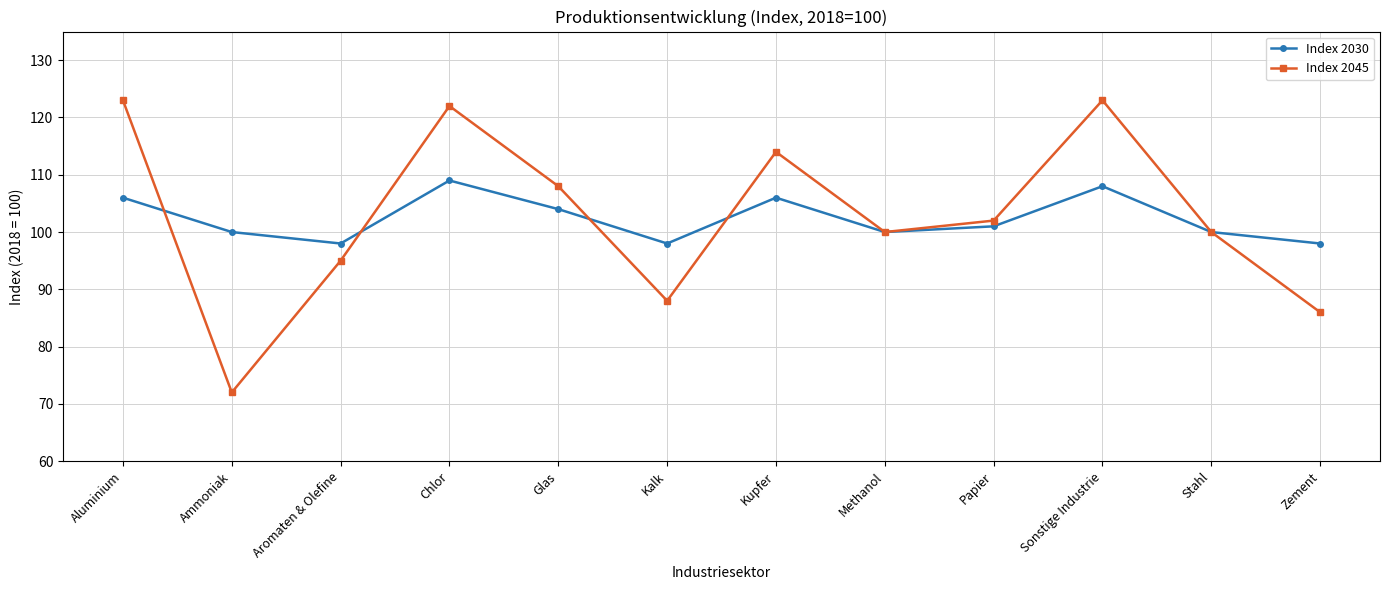

What is the total value across all series at Glas?

212